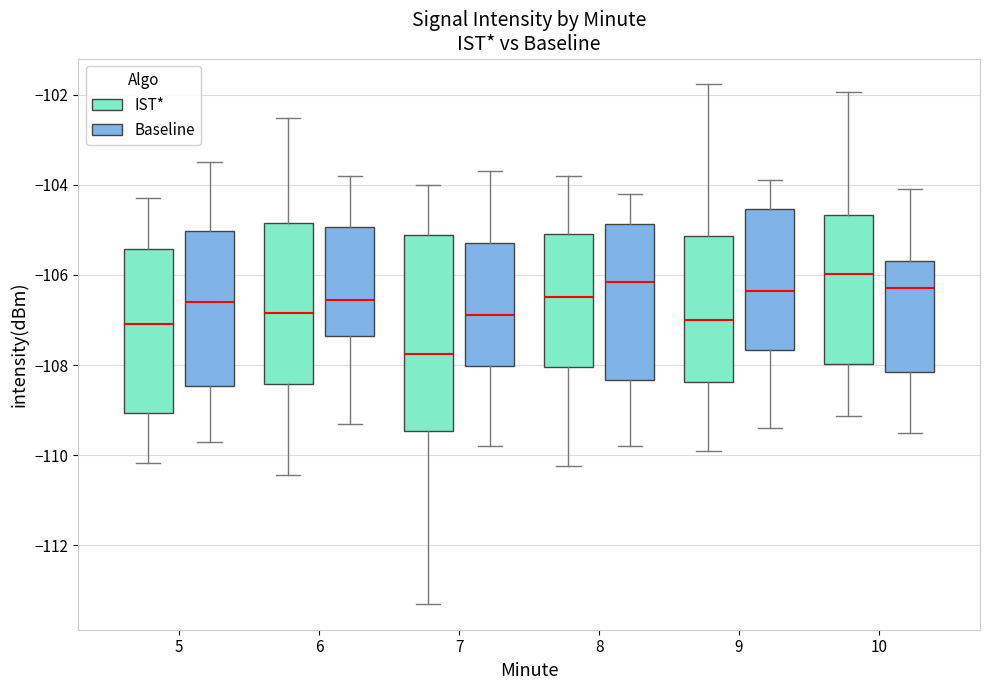

Where is the upper edge of the box for 8 (Baseline) on the y-axis? The values are not printed on the chart, so give them approximately, as read against the axis.

-104.8